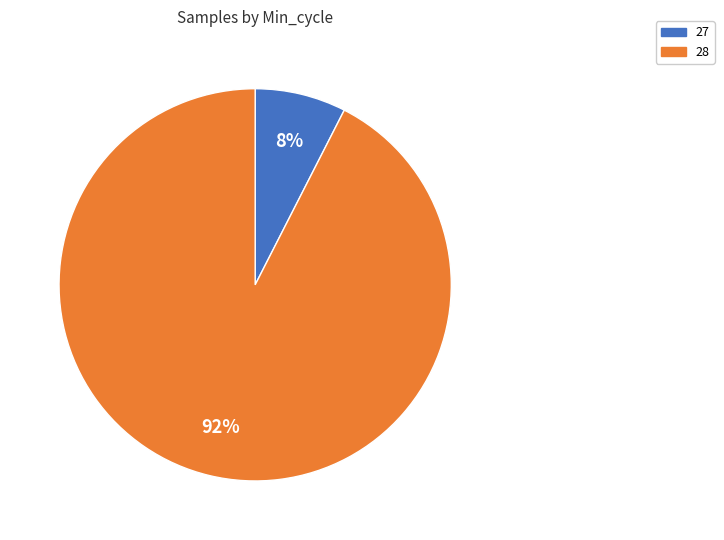

To the nearest percent, what is the average slice percentage?

50%